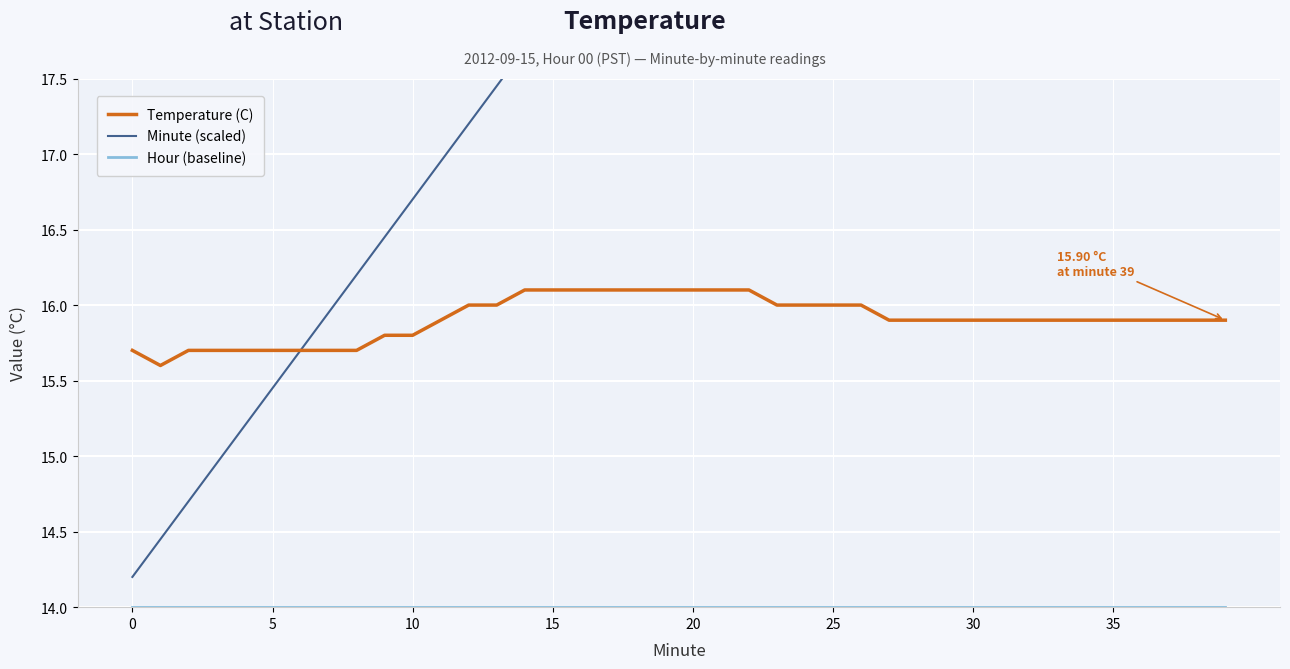

Which series has the largest total across all categories?

Minute (scaled)